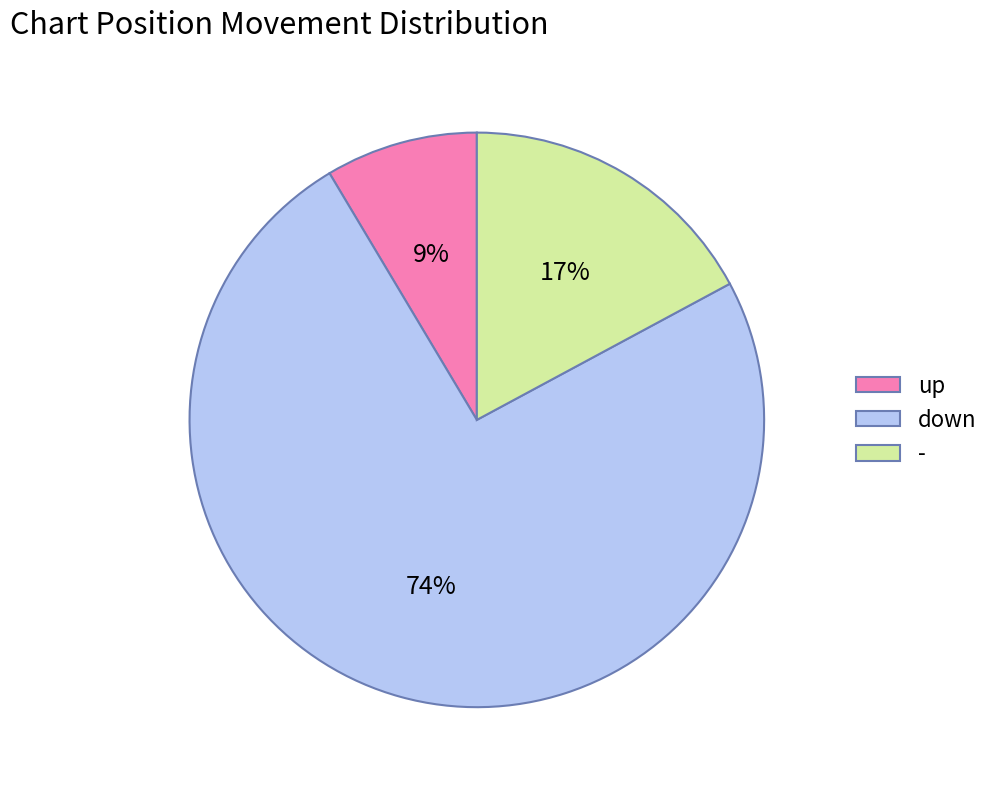

What is the ratio of the value at up to the value at down?

0.1